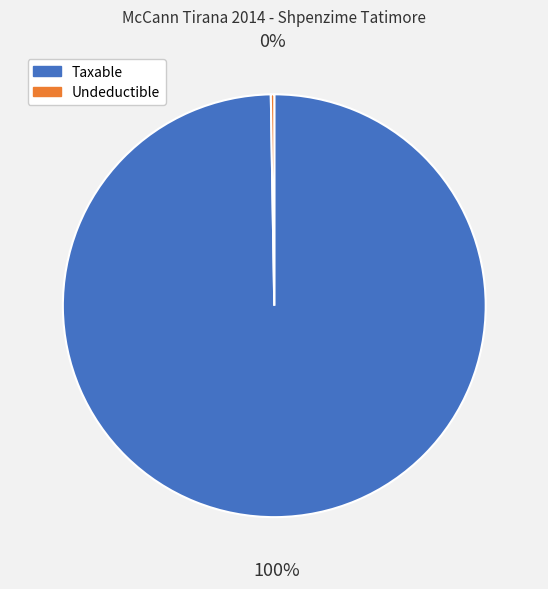

Which slice is the largest?

Taxable